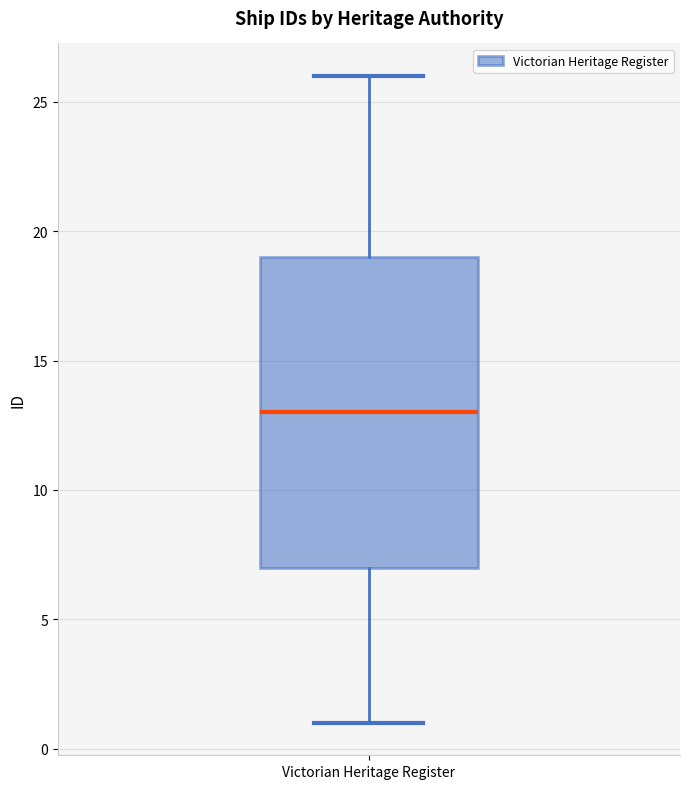

Where is the upper edge of the box for Victorian Heritage Register on the y-axis? The values are not printed on the chart, so give them approximately, as read against the axis.

19